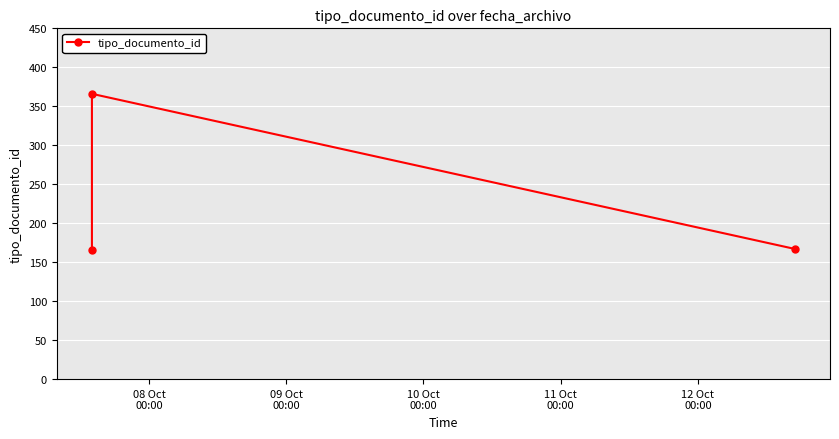

How many categories are shown in the chart?

3